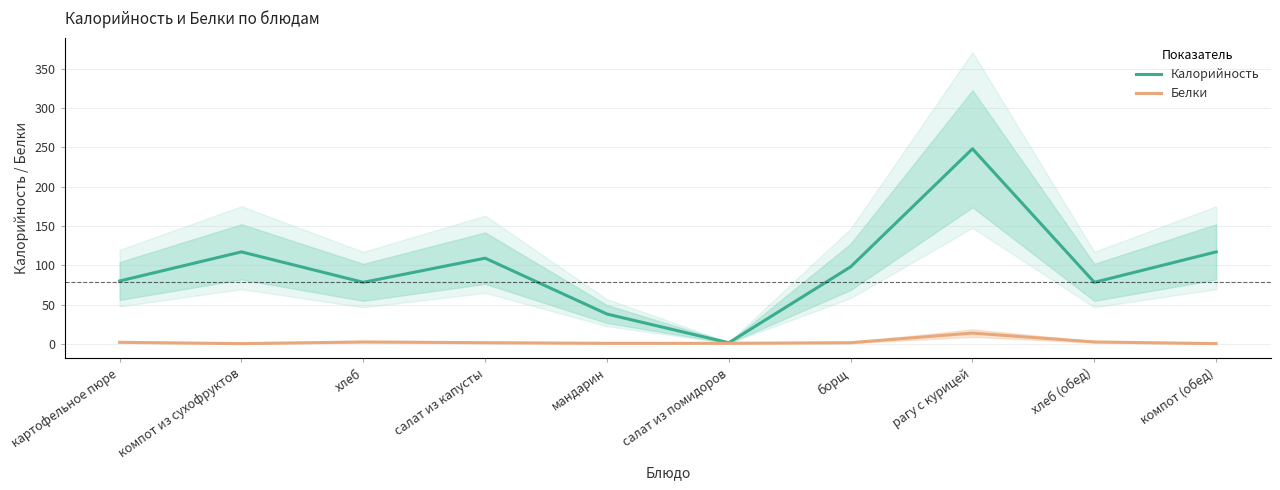

What position from the right is компот (обед)?

1